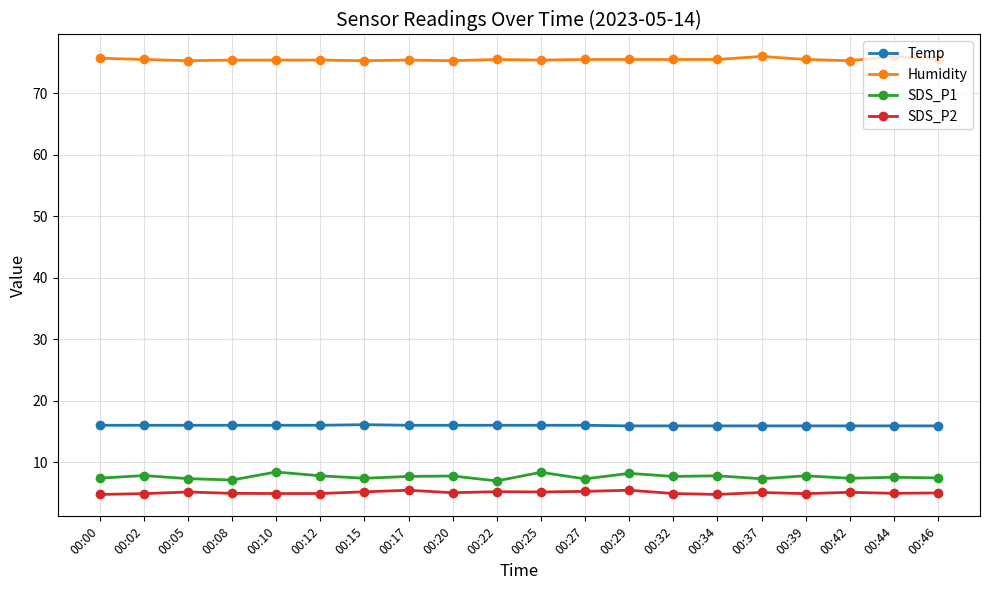

What is the difference between the highest and lowest values at 00:15?

70.1